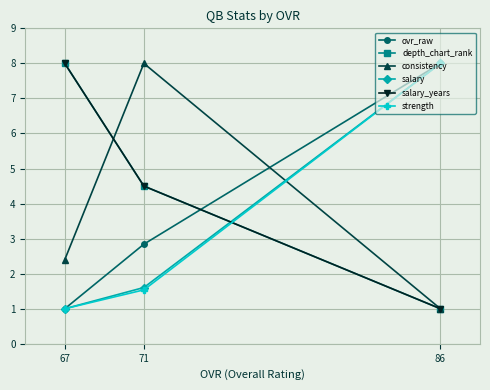

How many values in the ovr_raw series exceed 2?

2